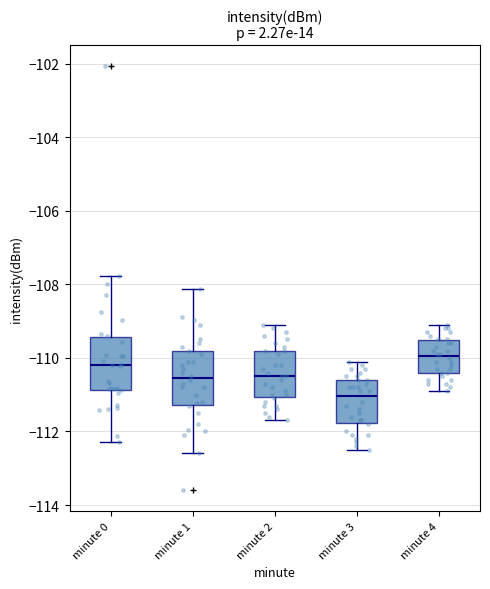

Reading left to right, transcribe this box plot: for each box, give where its median line is, the range the box spans, and where its two whiskers end, as read against the y-axis. The values are not printed on the chart, so give them approximately, as read against the axis.

minute 0: median -110.2, box -110.8 to -109.4, whiskers -112.2 to -107.8
minute 1: median -110.6, box -111.2 to -109.8, whiskers -112.6 to -108.2
minute 2: median -110.4, box -111.0 to -109.8, whiskers -111.6 to -109.0
minute 3: median -111.0, box -111.8 to -110.6, whiskers -112.4 to -110.0
minute 4: median -110.0, box -110.4 to -109.6, whiskers -110.8 to -109.0